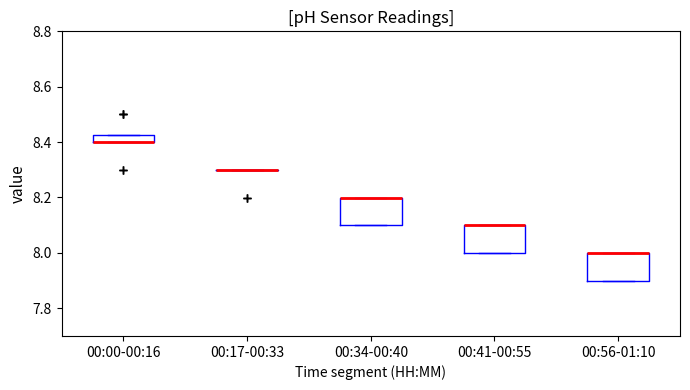

Where is the upper edge of the box for 00:00-00:16 on the y-axis? The values are not printed on the chart, so give them approximately, as read against the axis.

8.42